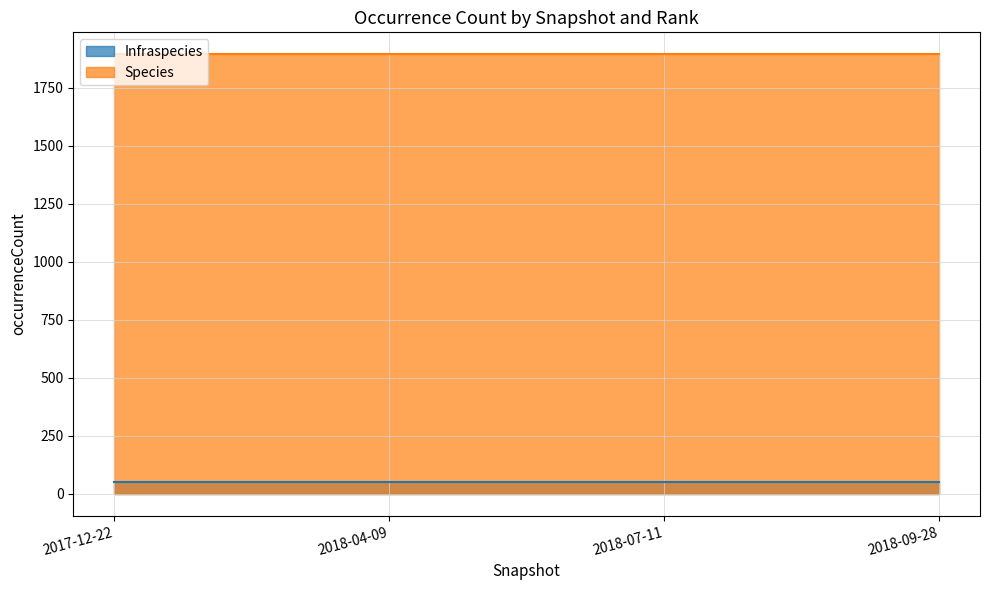

True or false: Infraspecies and Species cross at least once.

False